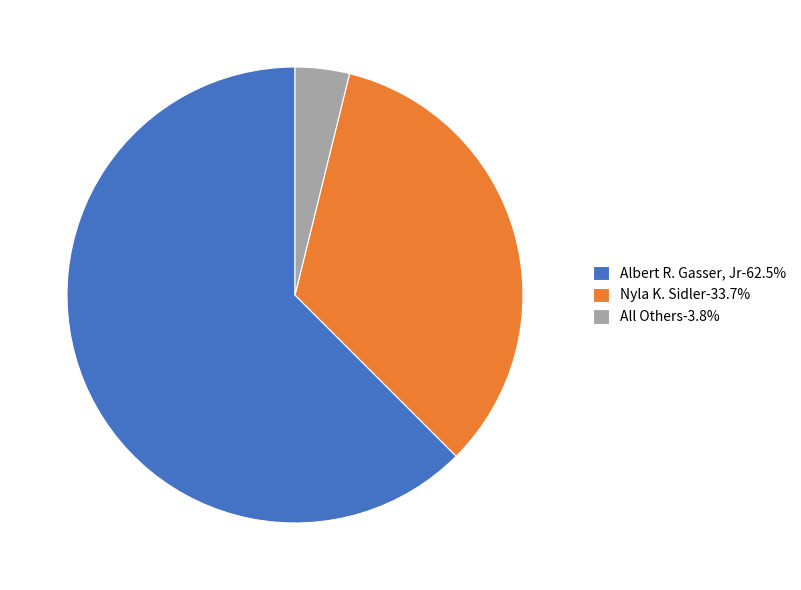

Approximately how many times larger is the value at Albert R. Gasser, Jr-62.5% compared to All Others-3.8%?

16.2